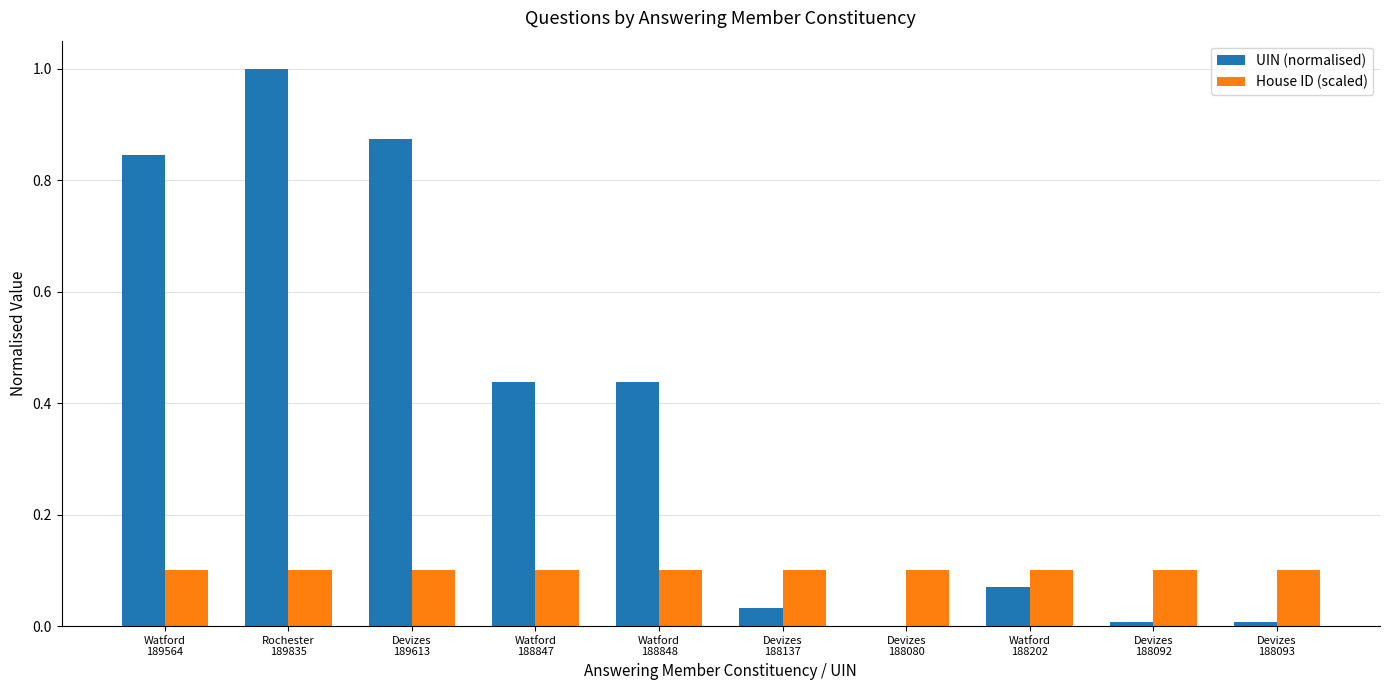

What is the maximum value shown in the chart?

1.0